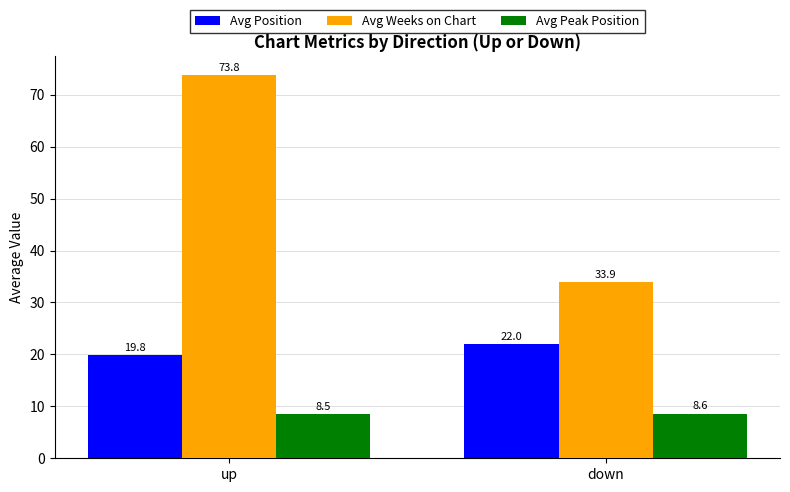

Reading left to right, list all the values displayed in this chart.

Avg Position: up=19.8	down=22.0
Avg Weeks on Chart: up=73.8	down=33.9
Avg Peak Position: up=8.5	down=8.6